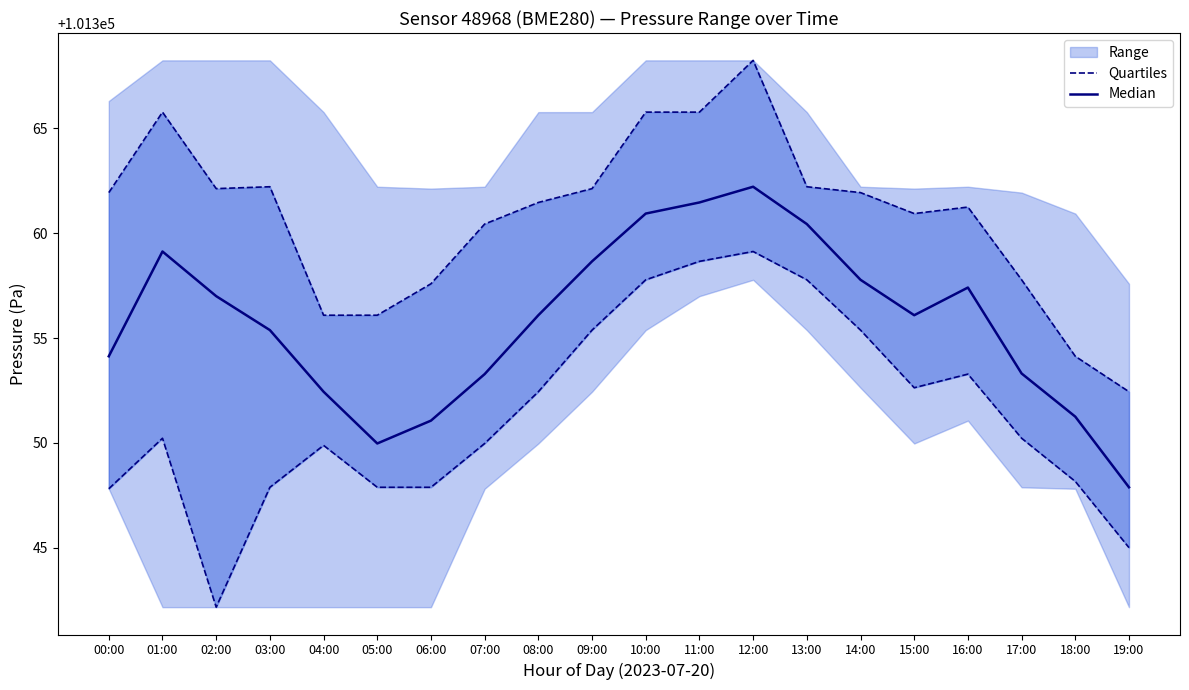

Is the value of Quartiles at 07:00 greater than the value of Median at 10:00?

No